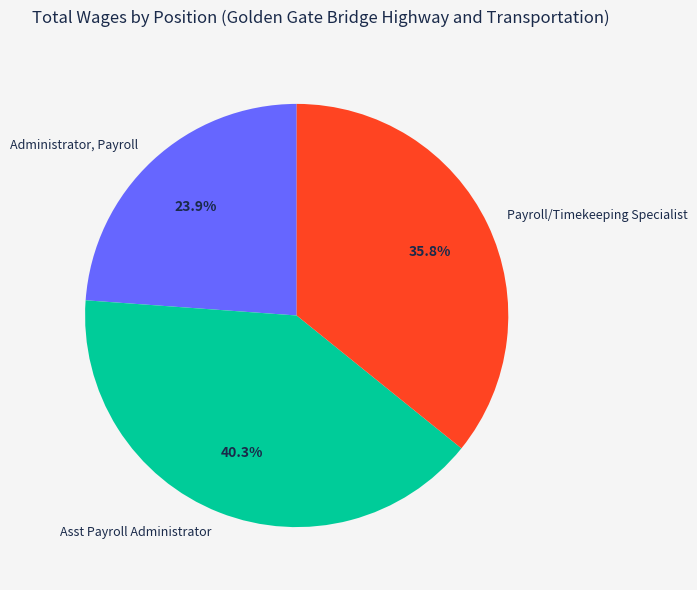

To the nearest percent, what is the difference between the largest and smallest slice percentages?

16%